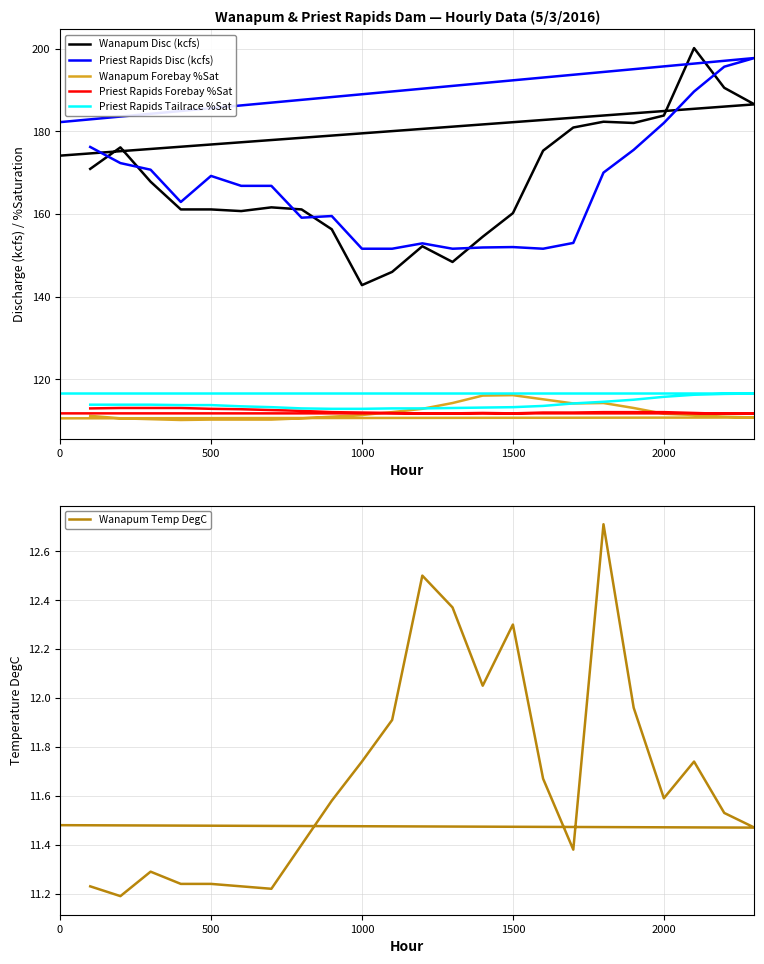

The Wanapum Temp DegC series shows 11.2 at 500. True or false?

True